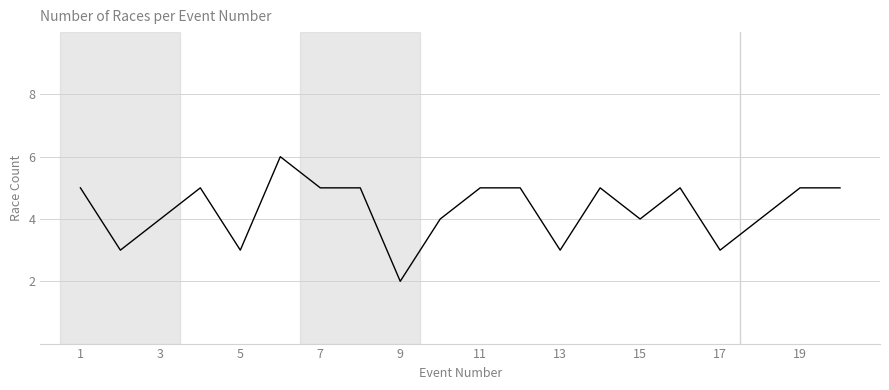

What is the difference between the maximum and minimum values?

4